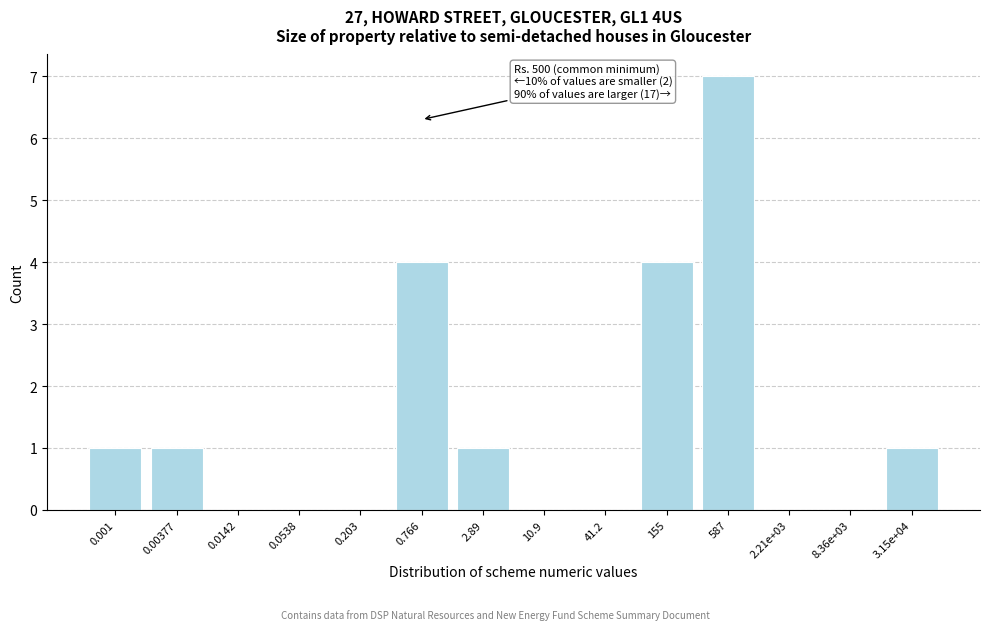

Reading left to right, list all the values displayed in this chart.

0.001=1	0.00377=1	0.0142=0	0.0538=0	0.203=0	0.766=4	2.89=1	10.9=0	41.2=0	155=4	587=7	2.21e+03=0	8.36e+03=0	3.15e+04=1